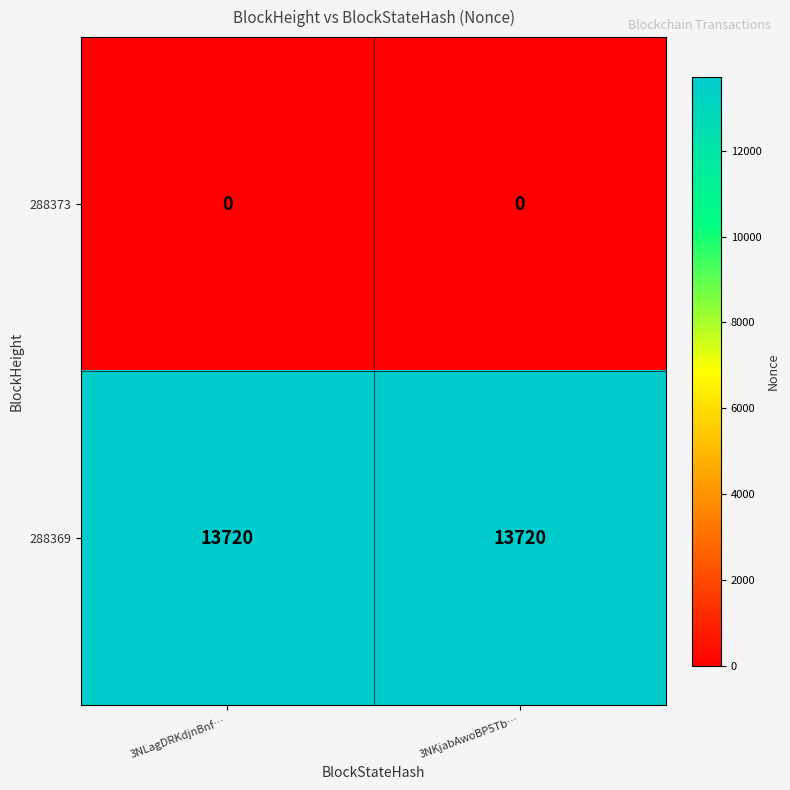

What is the total value across all series at 3NKjabAwoBP5Tb…?

13720